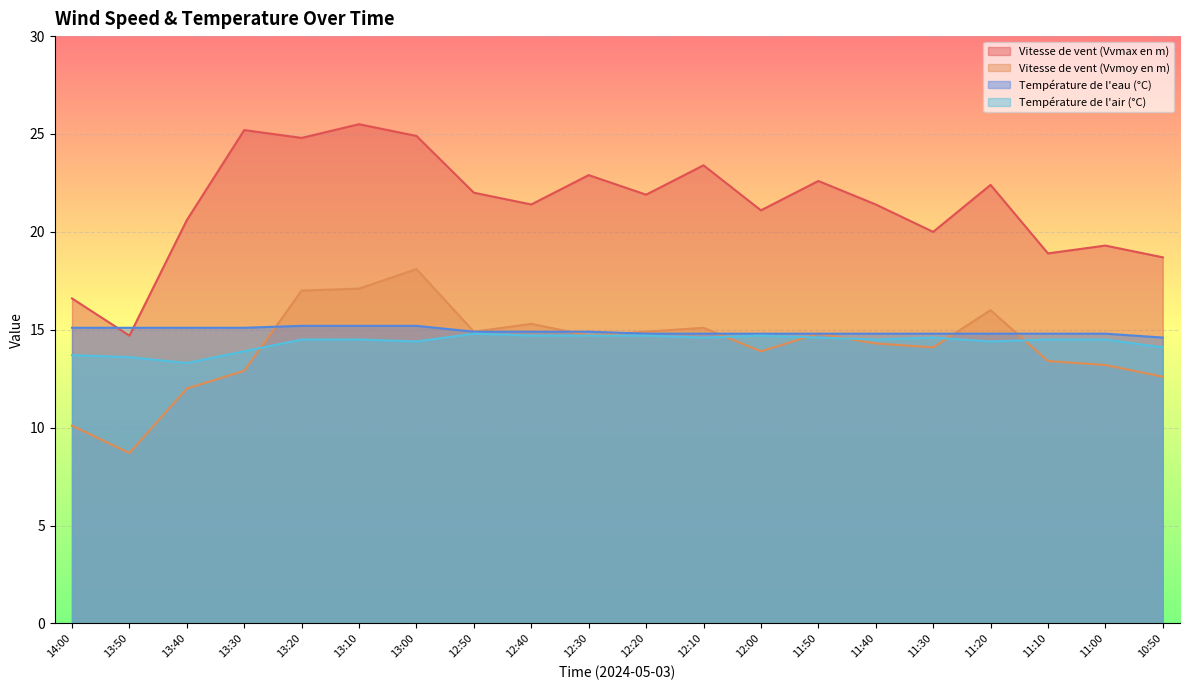

True or false: Température de l'air (°C) has a value of 6.6 at 12:20.

False